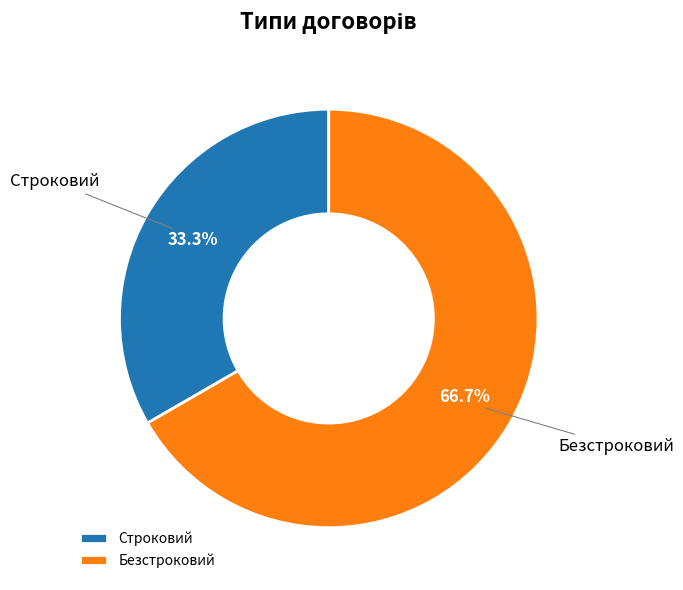

How many slices are in this pie chart?

2